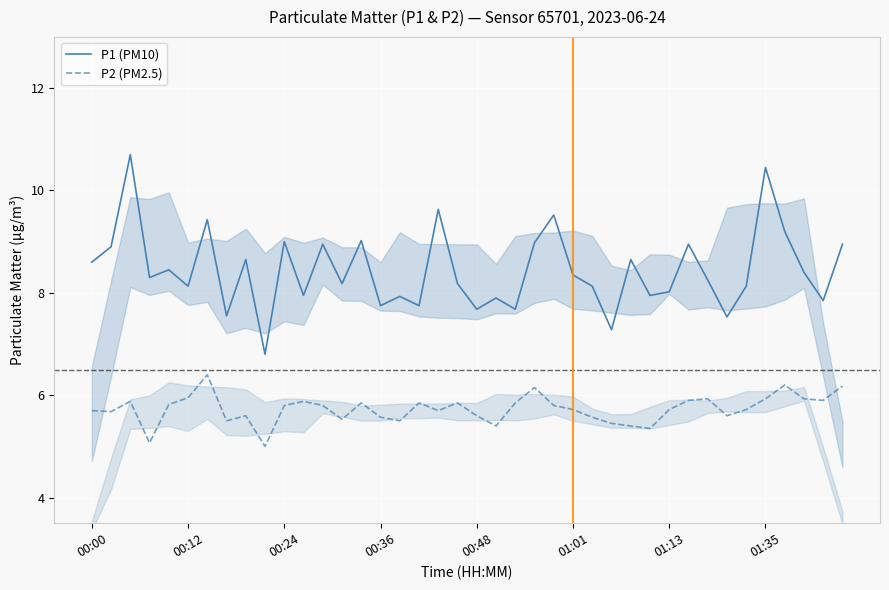

How many categories are shown in the chart?

40